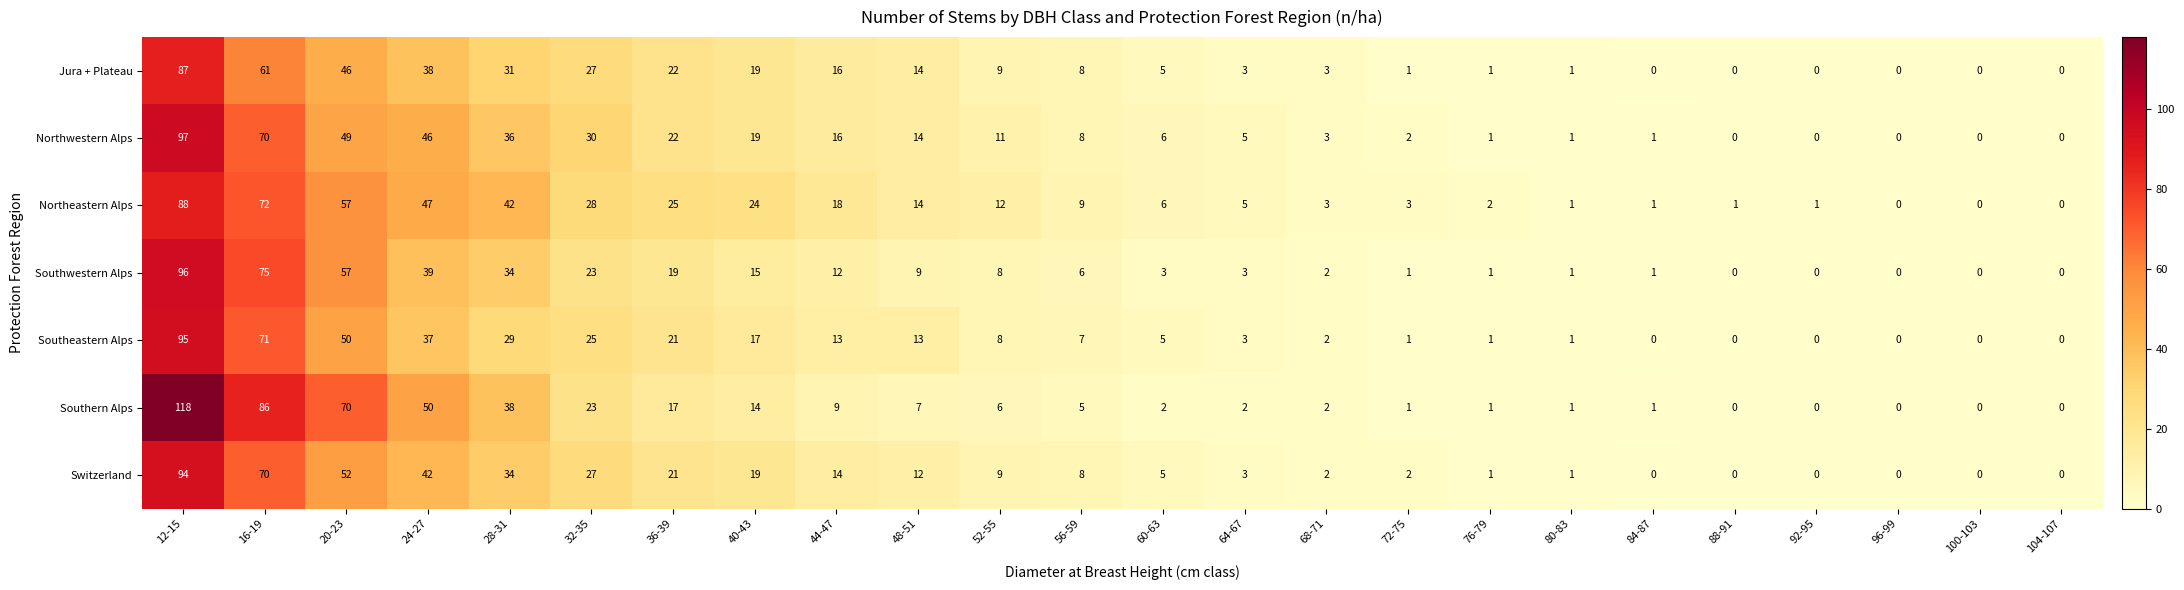

At which category is the sum across all series the highest?

12-15